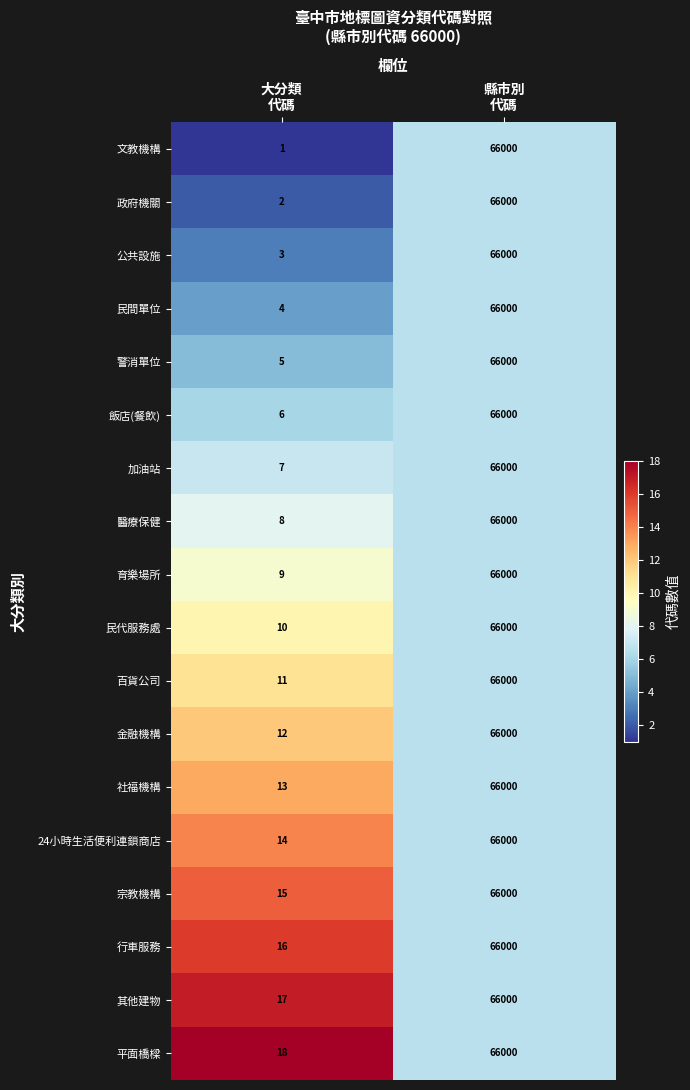

What is the maximum value shown in the chart?

66000